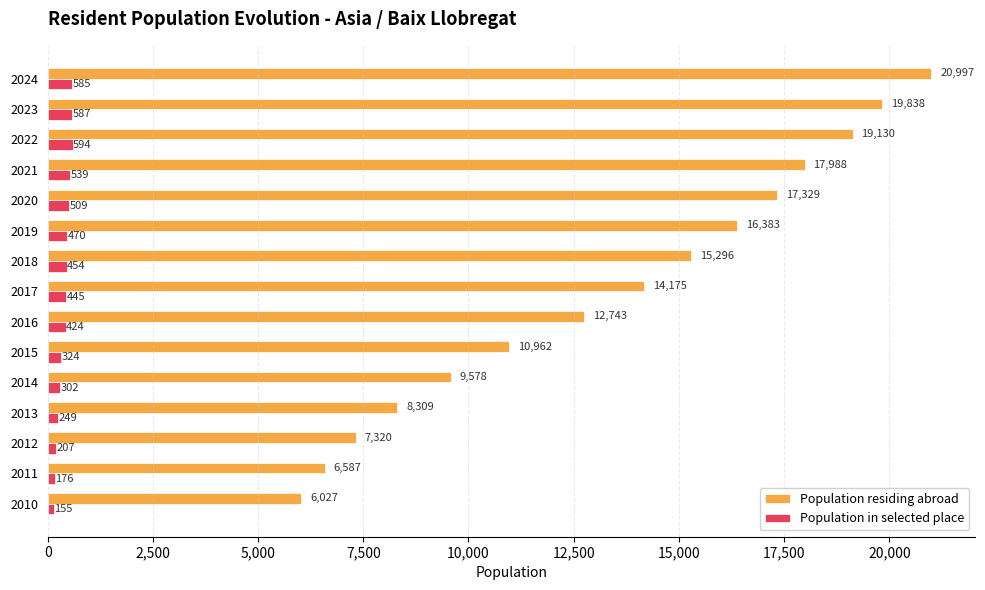

The Population residing abroad series shows 14175 at 2017. True or false?

True